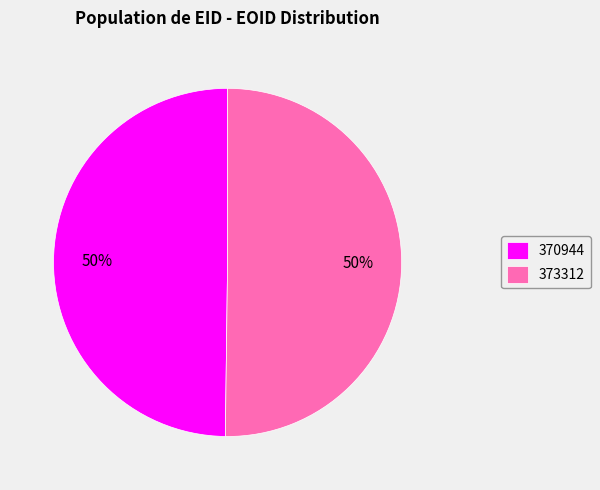

Approximately how many times larger is the value at 373312 compared to 370944?

1.0